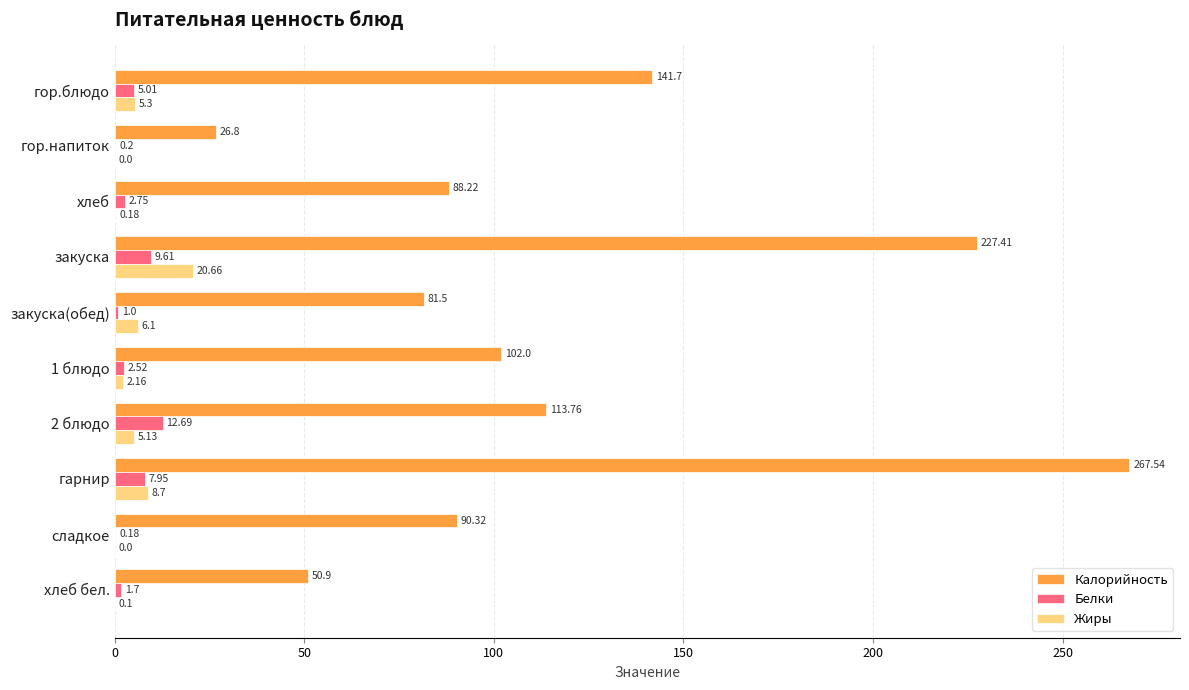

Between гор.напиток and сладкое, which series saw the biggest shift?

Калорийность